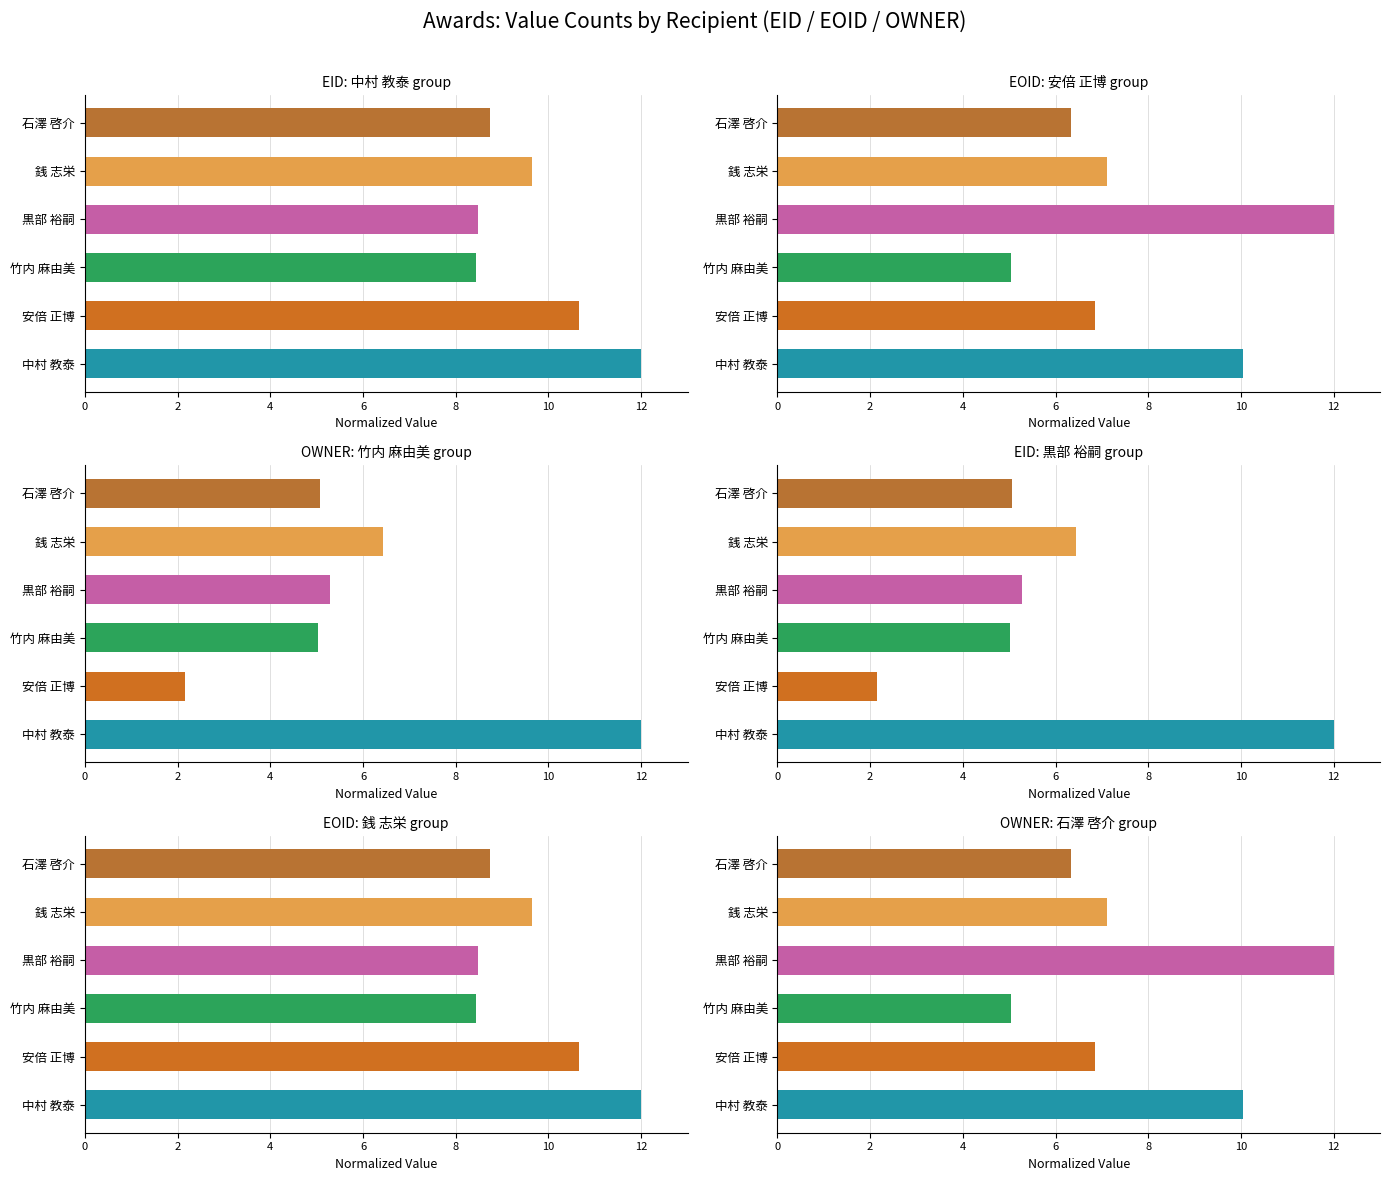

How many bars are there in each group?

6